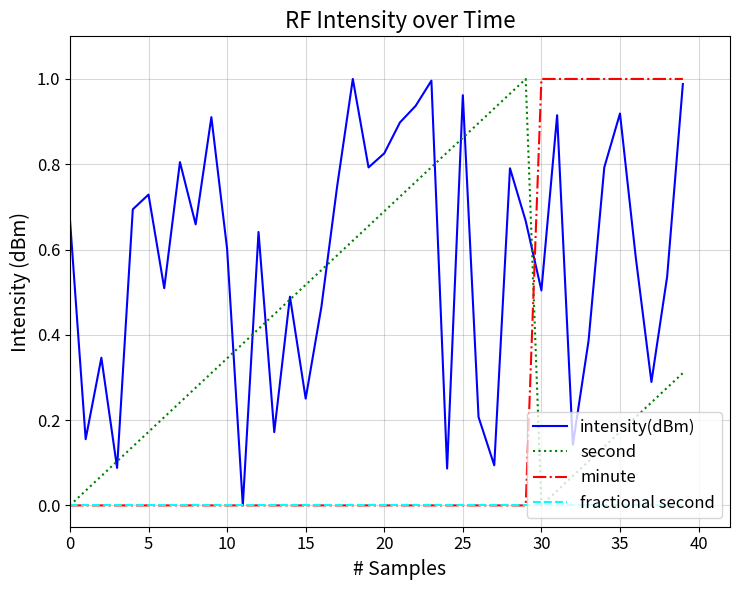

Which series has the largest total across all categories?

intensity(dBm)